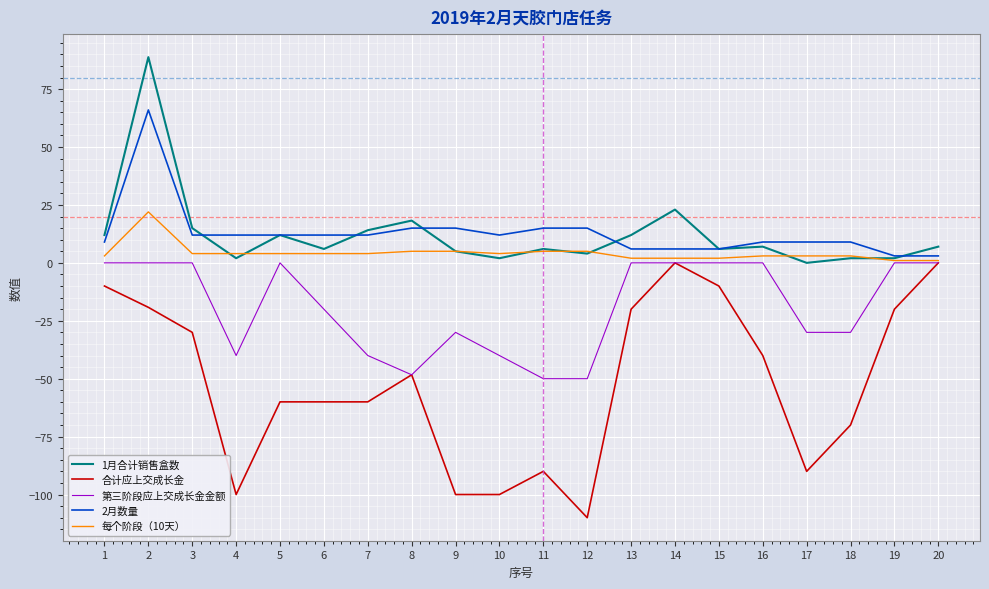

What is the lowest value of the 第三阶段应上交成长金金额 series?

-50.0